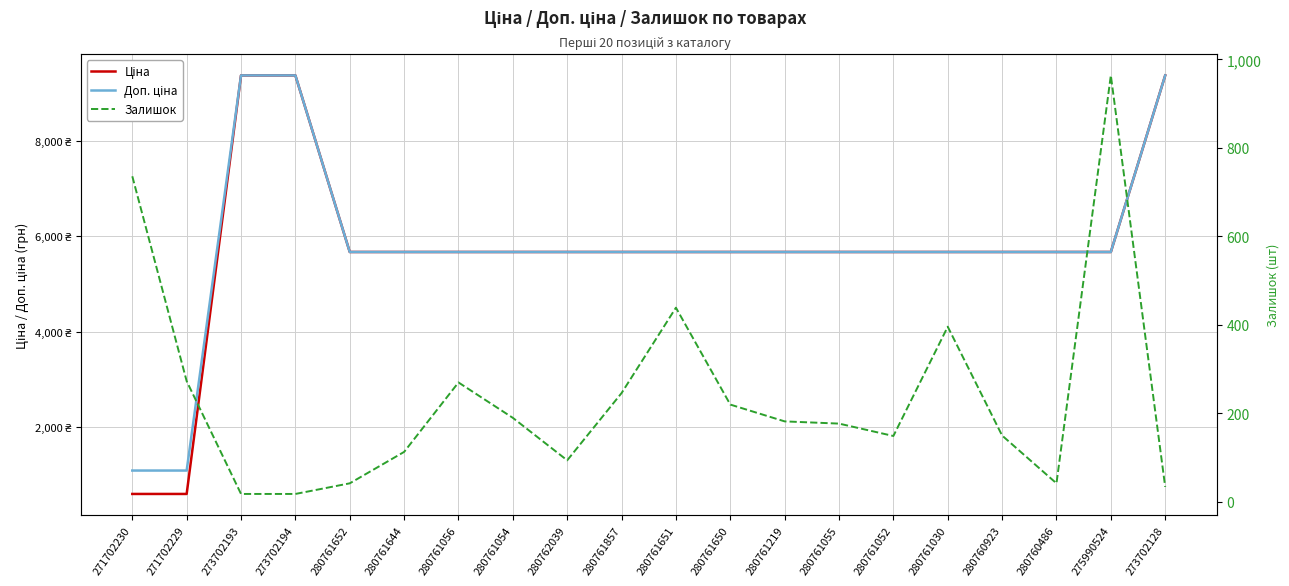

How many values in the Залишок series exceed 182?

9